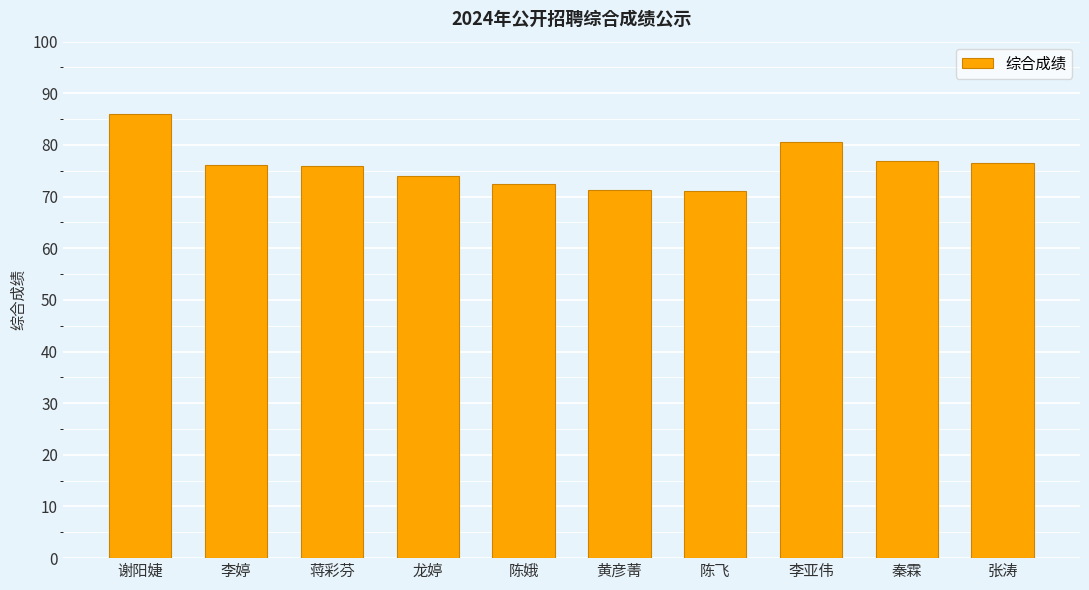

What is the maximum value shown in the chart?

86.0